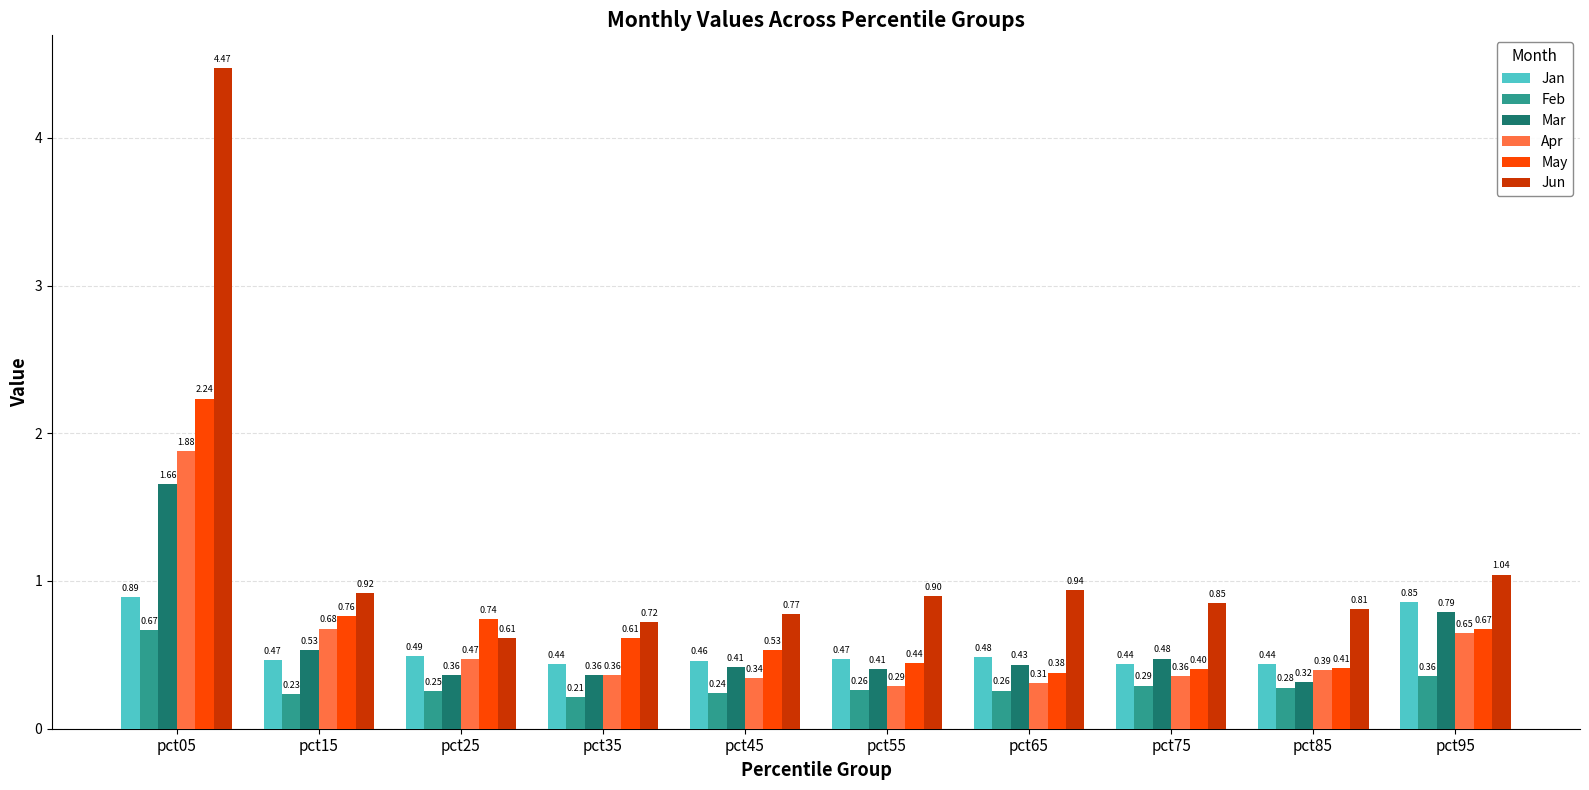

At which label does May reach its minimum?

pct65